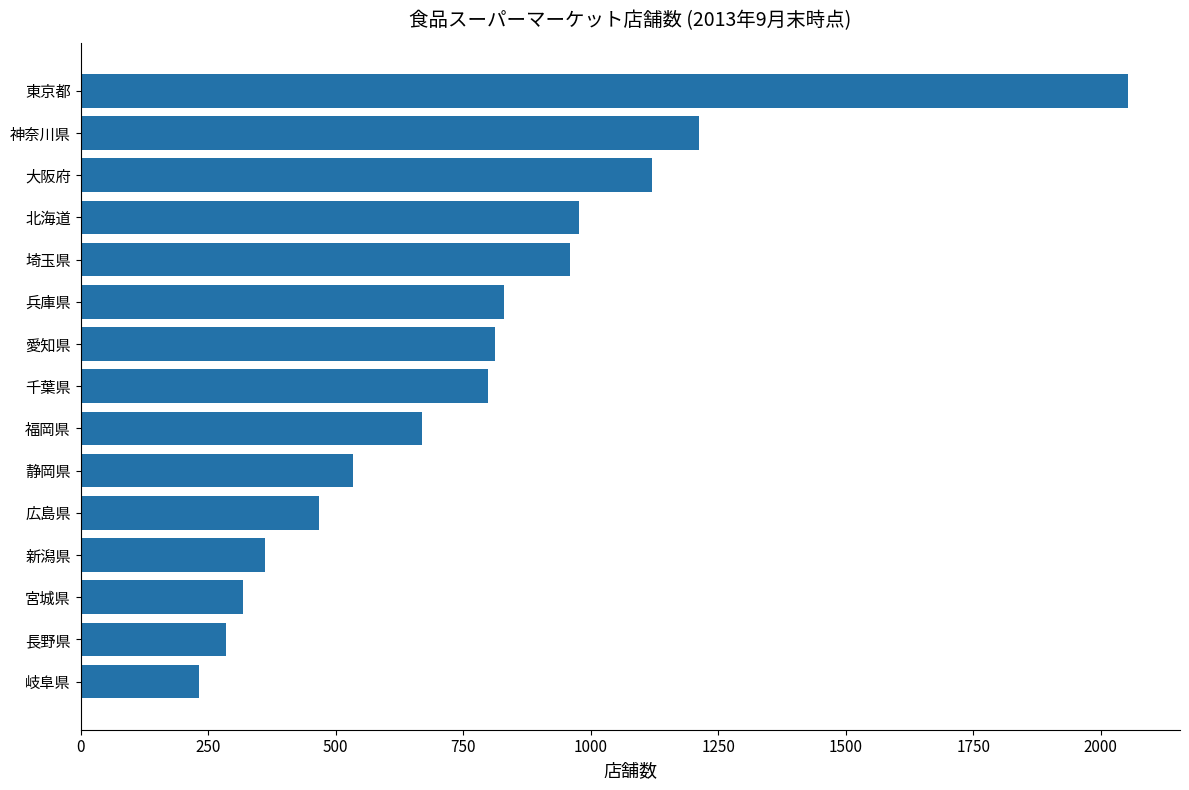

The value at 東京都 is 2053. True or false?

True